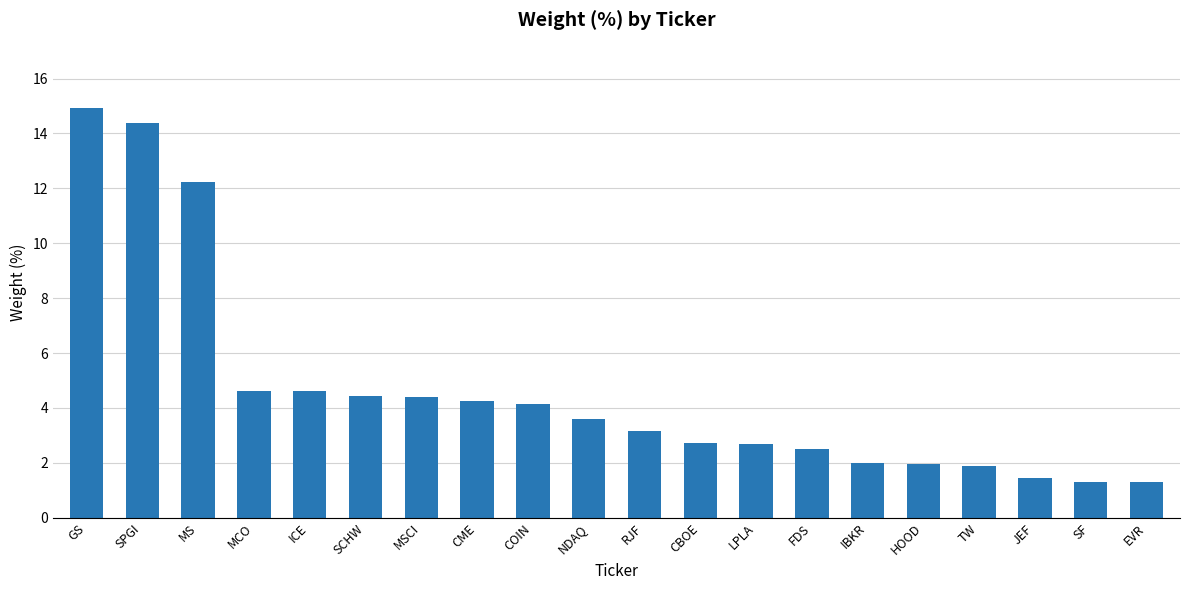

What position from the left is GS?

1